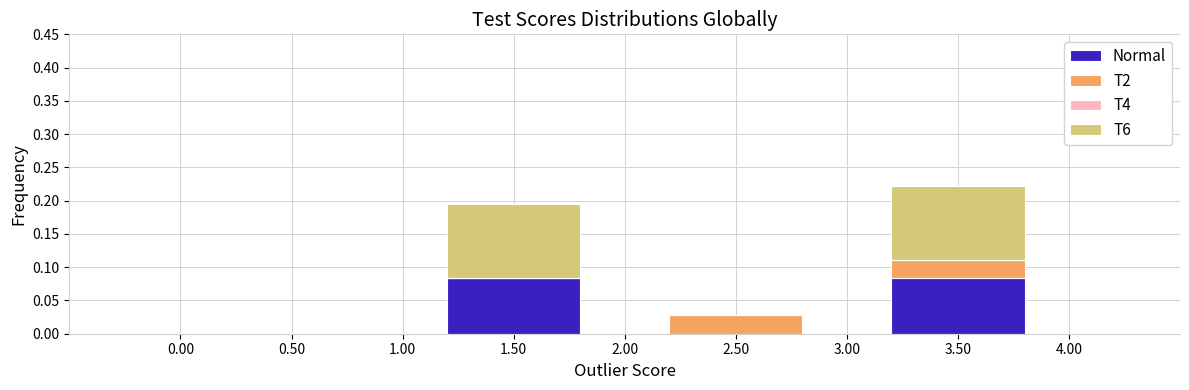

True or false: Normal has a value of -0.1 at 2.50.

False